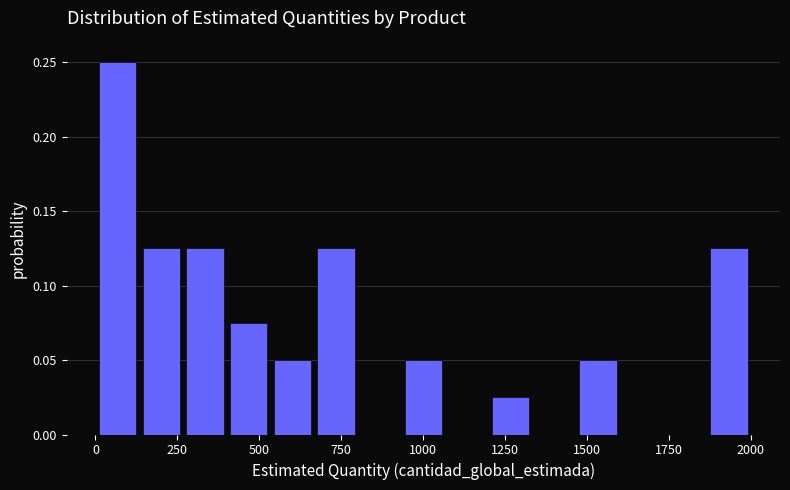

Around what value on the x-axis is the tallest bar? Give the approximate position of its centre, as read against the axis.

50